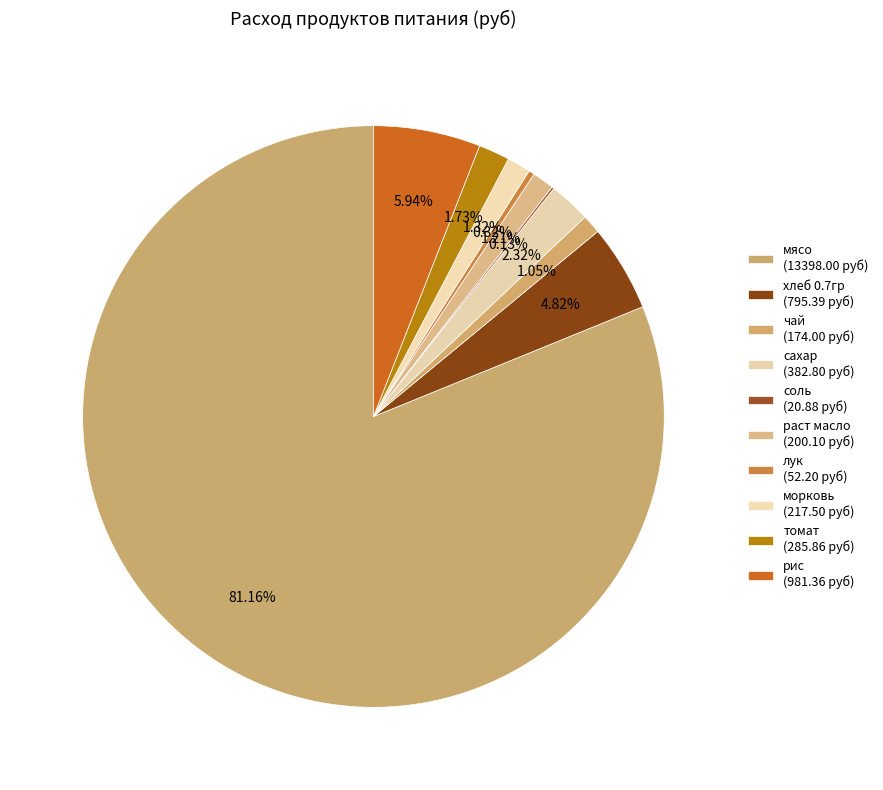

What percentage is the чай slice, to the nearest percent?

1%